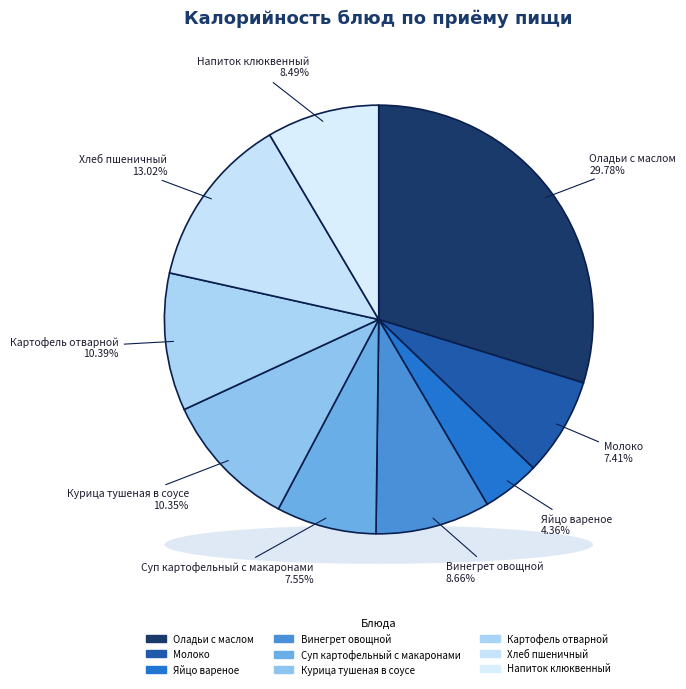

How many slices are in this pie chart?

9